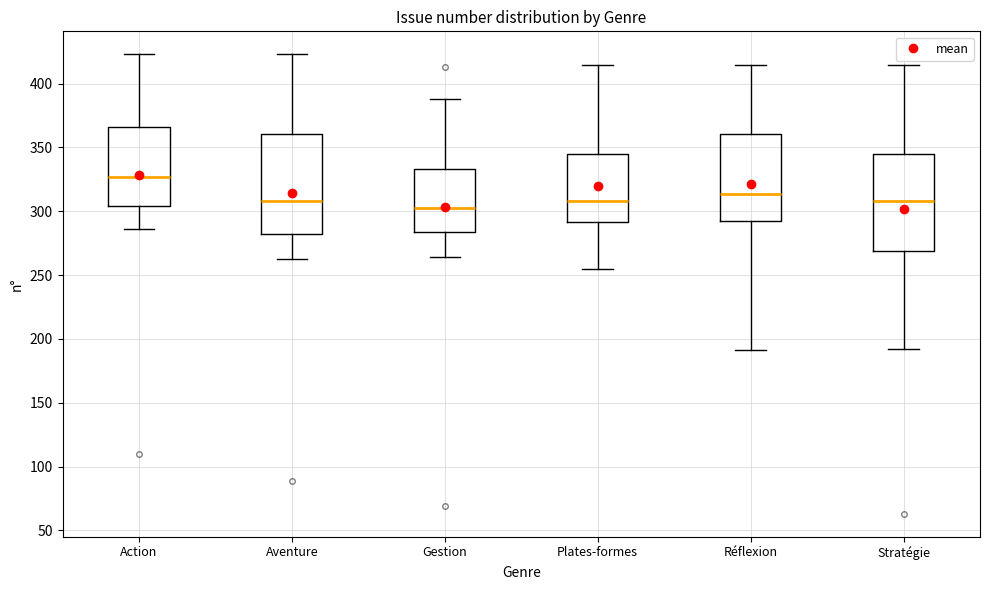

Where does the lower whisker of the box for Gestion end on the y-axis? The values are not printed on the chart, so give them approximately, as read against the axis.

265